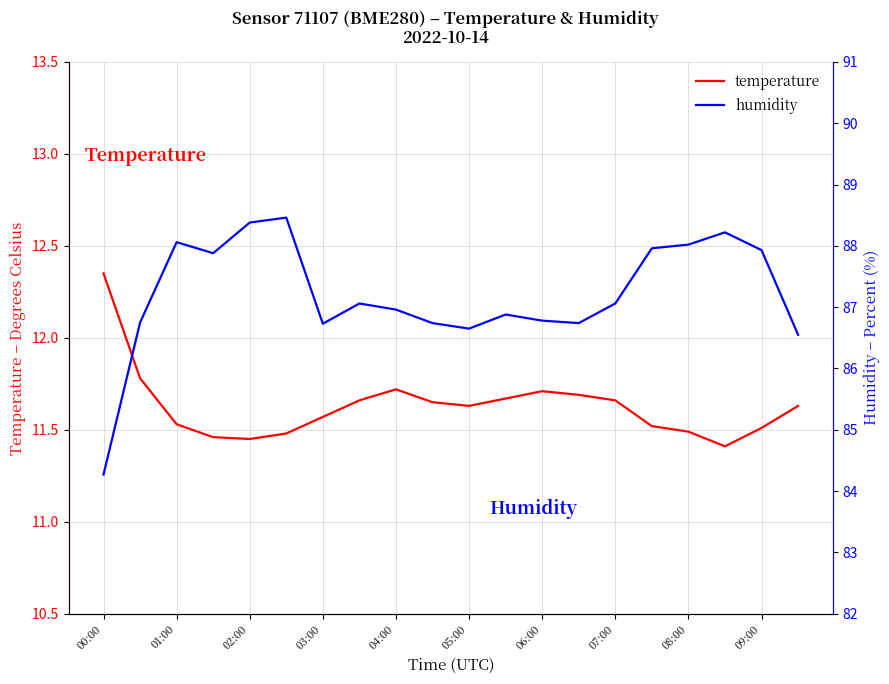

Is it true that temperature equals 17.5 at 08:00?

False